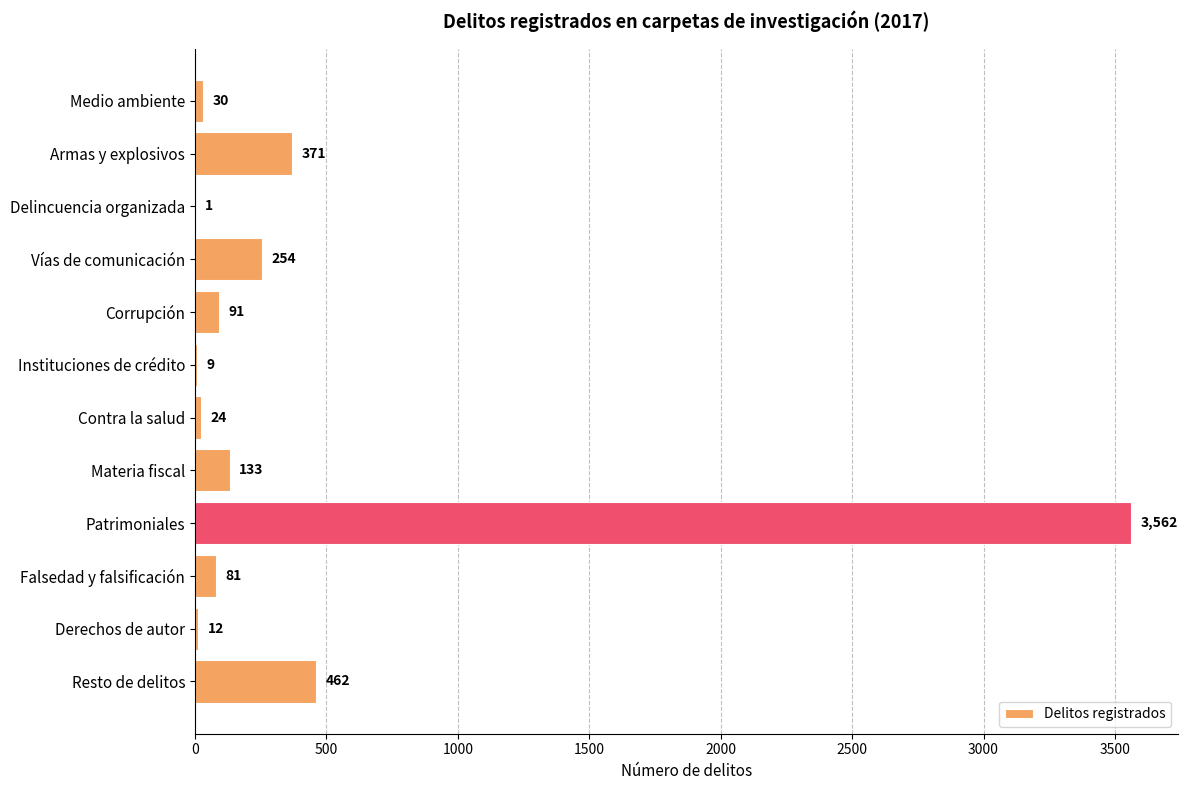

At which category does the chart reach its peak across all series?

Patrimoniales